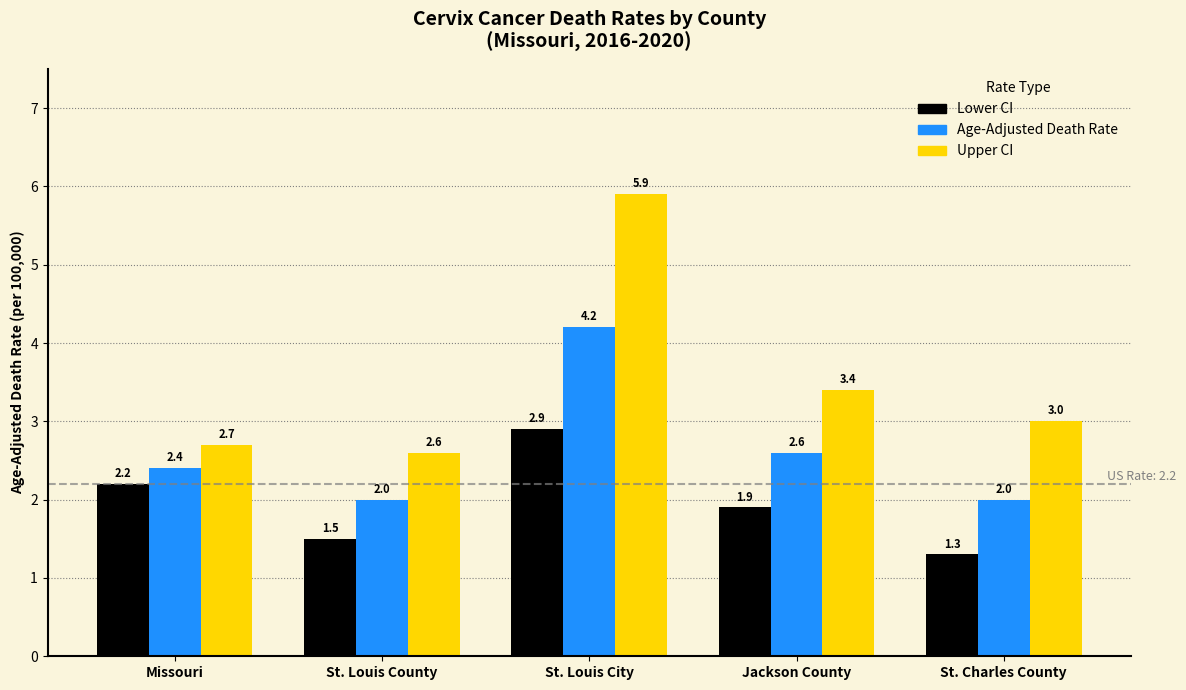

Reading right to left, transcribe all the data shown in this chart.

Lower CI: 1.3	1.9	2.9	1.5	2.2
Age-Adjusted Death Rate: 2.0	2.6	4.2	2.0	2.4
Upper CI: 3.0	3.4	5.9	2.6	2.7